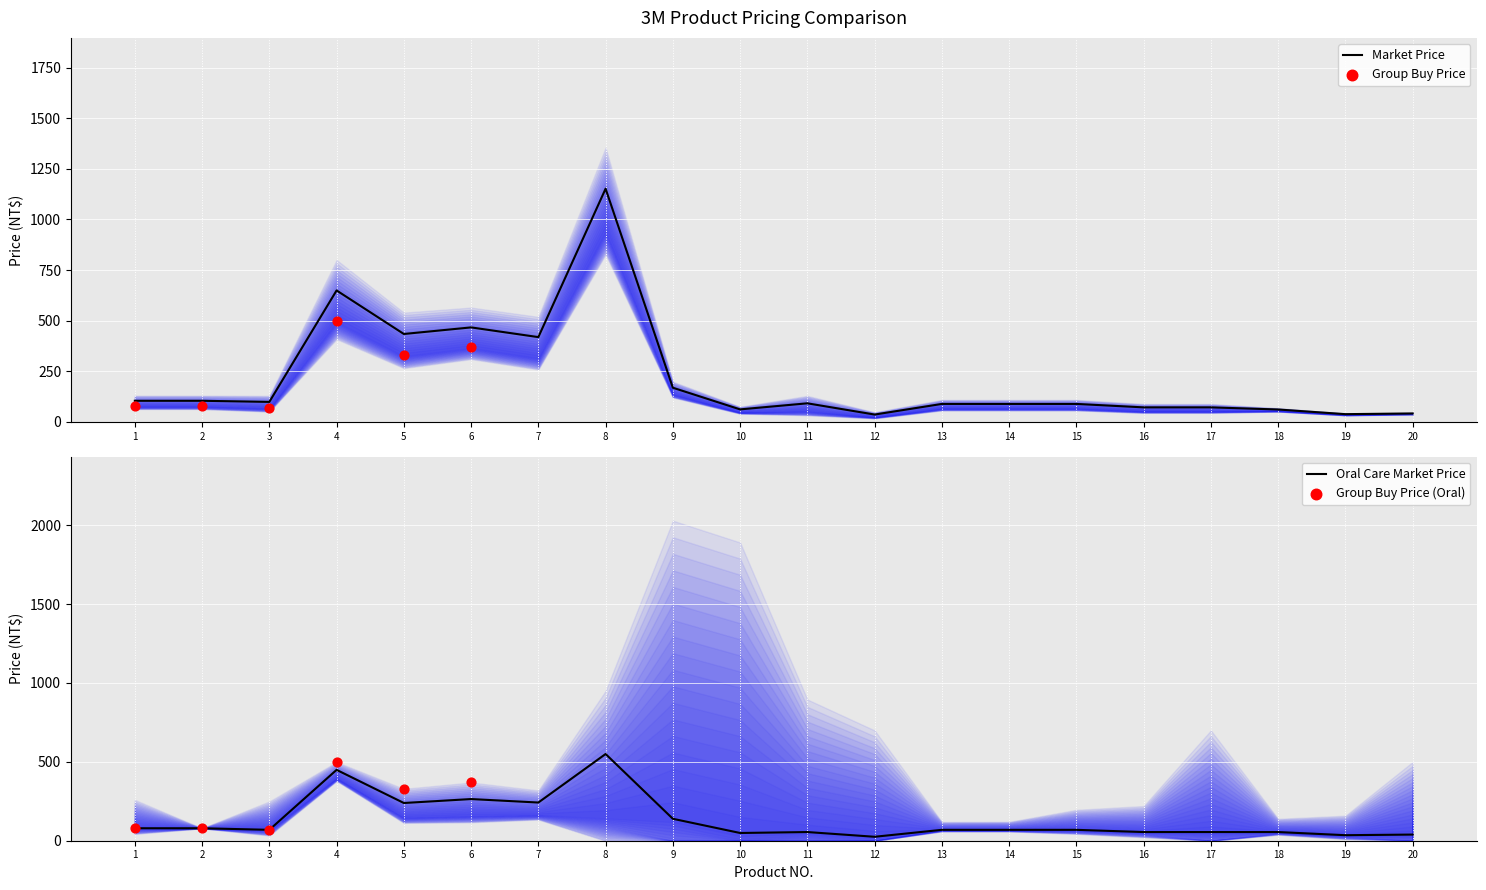

The value of Oral Care Market Price at 7 is 242.0. True or false?

True